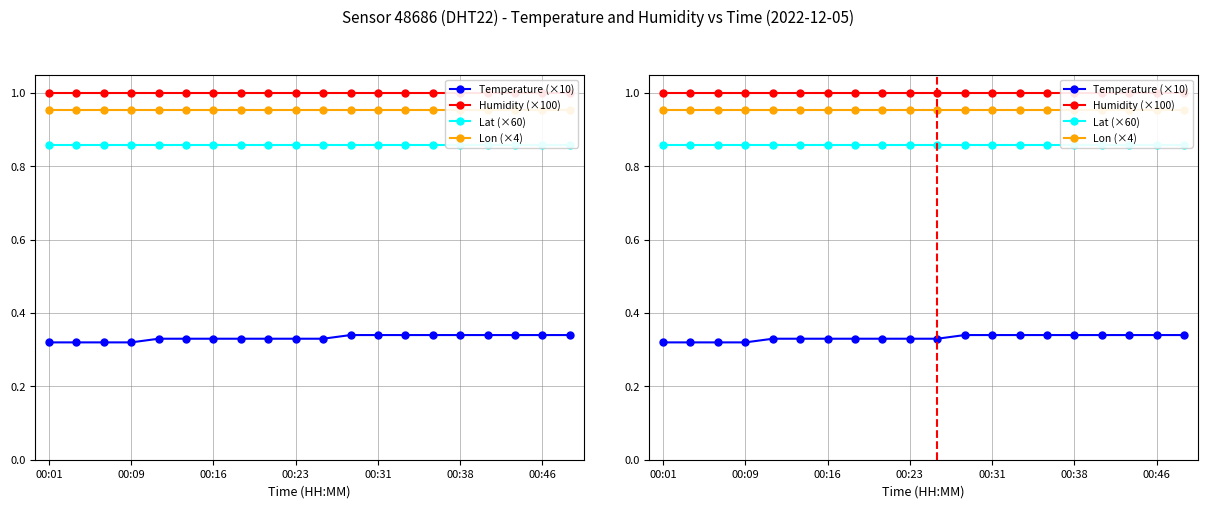

True or false: Temperature (×10) has more than 1 points higher than both neighbors.

False